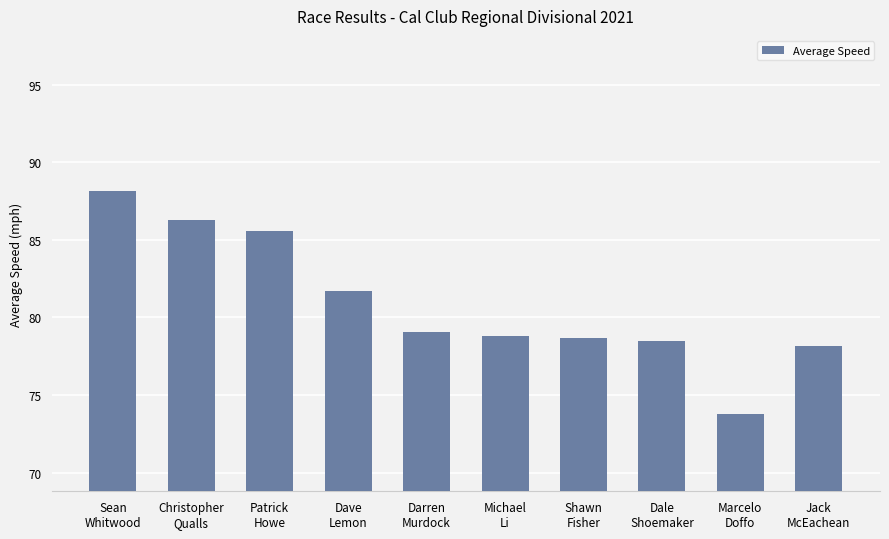

What is the change in value from Shawn
Fisher to Dale
Shoemaker?

-0.2